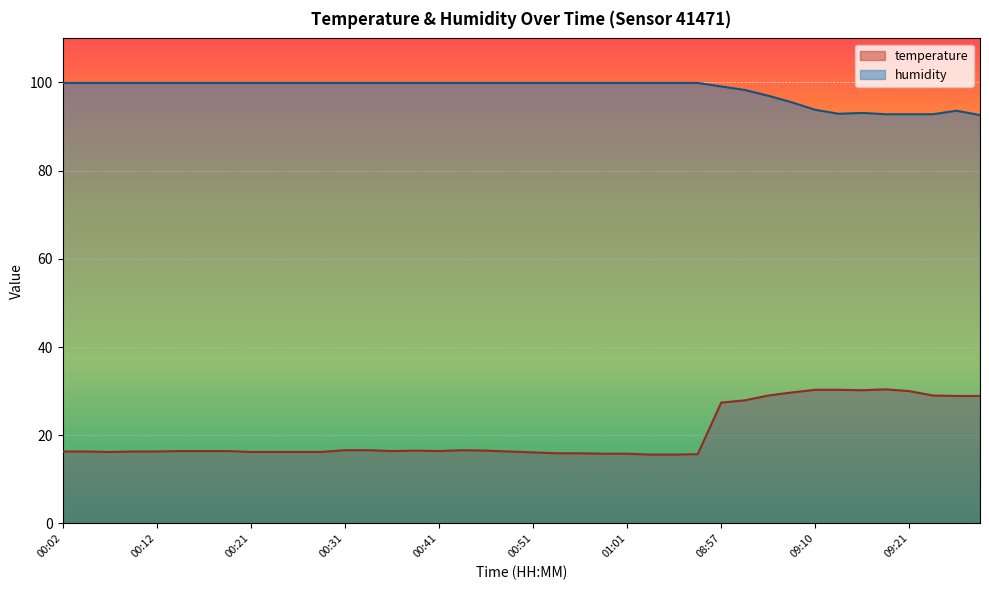

Which category has the lowest value in the temperature series?

01:03